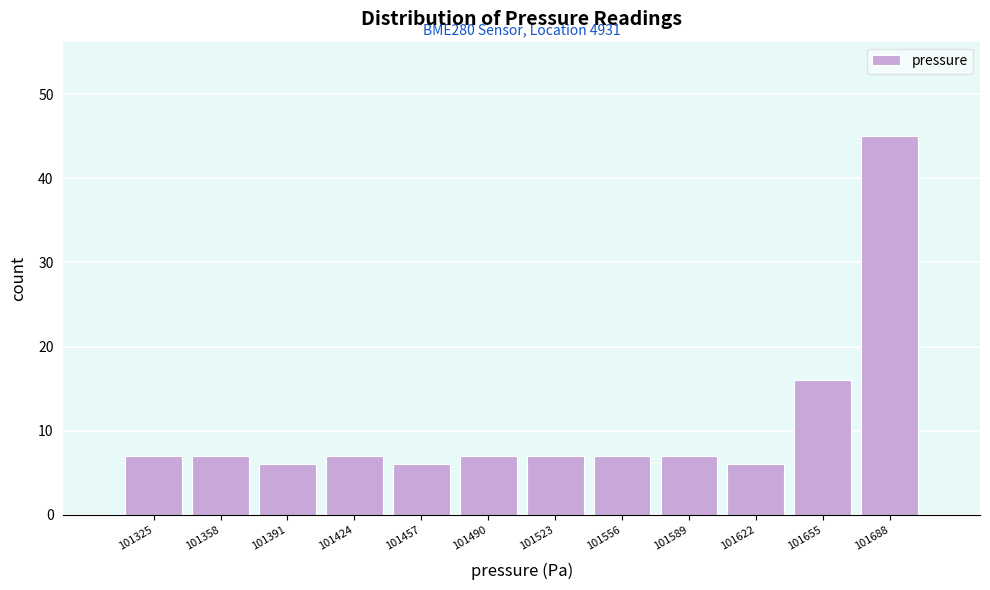

Reading left to right, what are all the values shown in this chart?

7	7	6	7	6	7	7	7	7	6	16	45